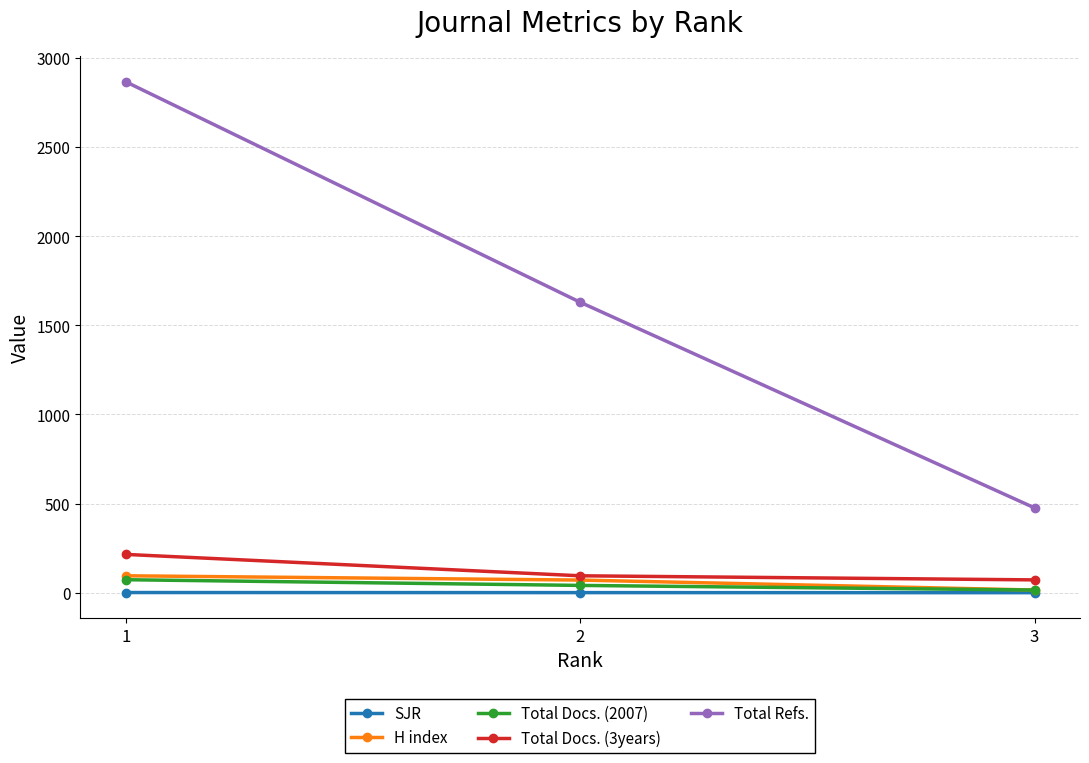

What is the difference between the second highest and minimum values in the Total Refs. series?

1154.0